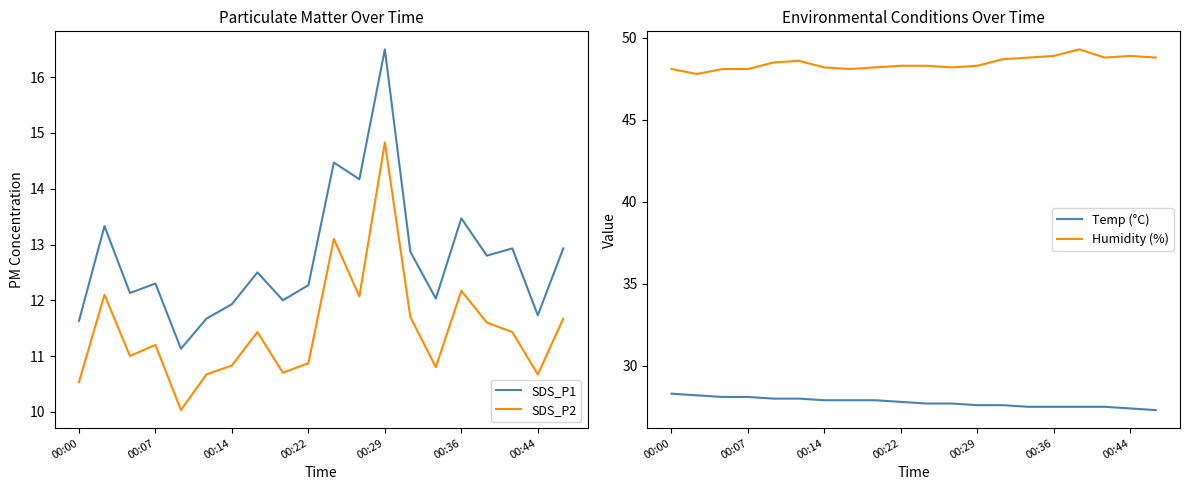

True or false: Humidity (%) and SDS_P2 cross at least once.

False